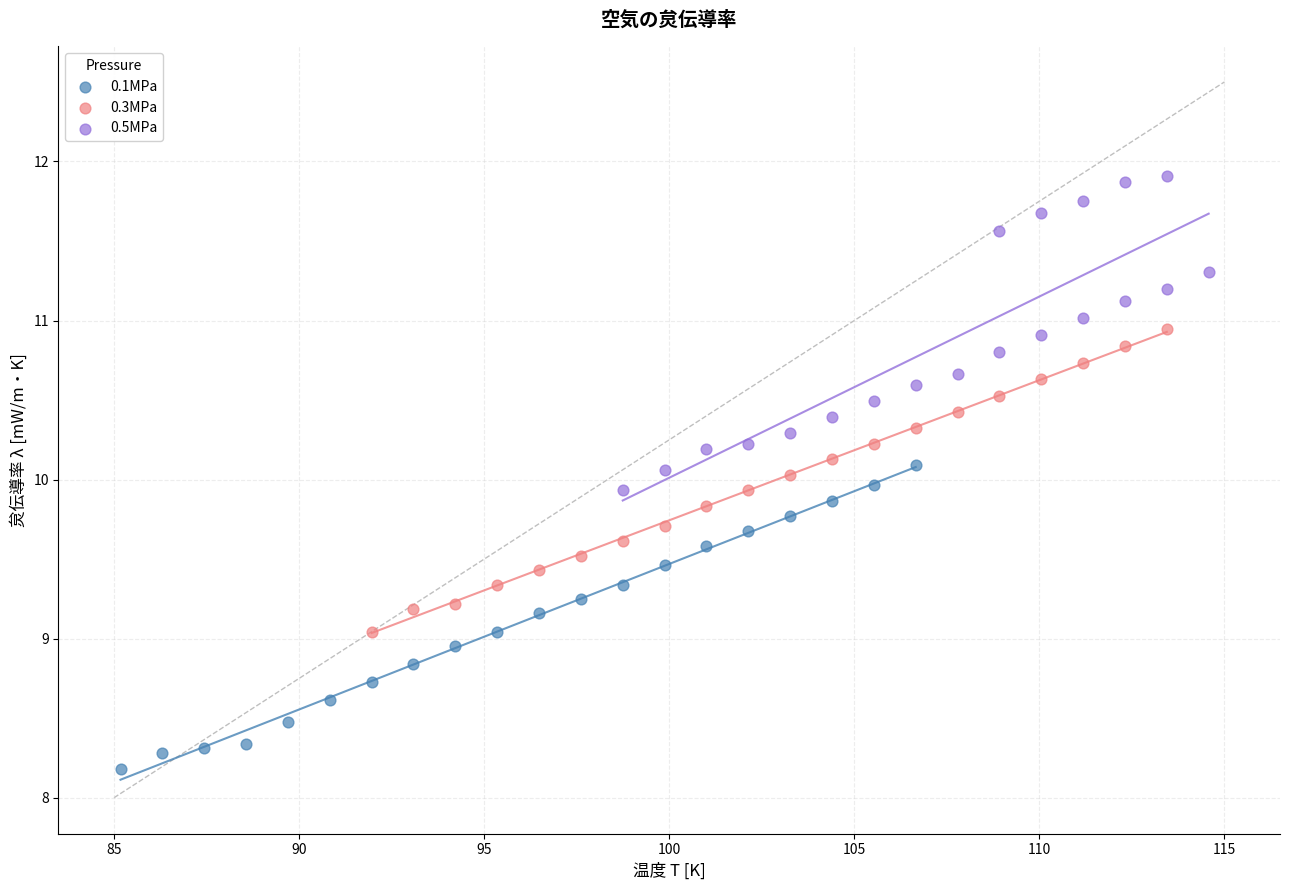

Which series reaches the maximum Y coordinate?

0.5MPa